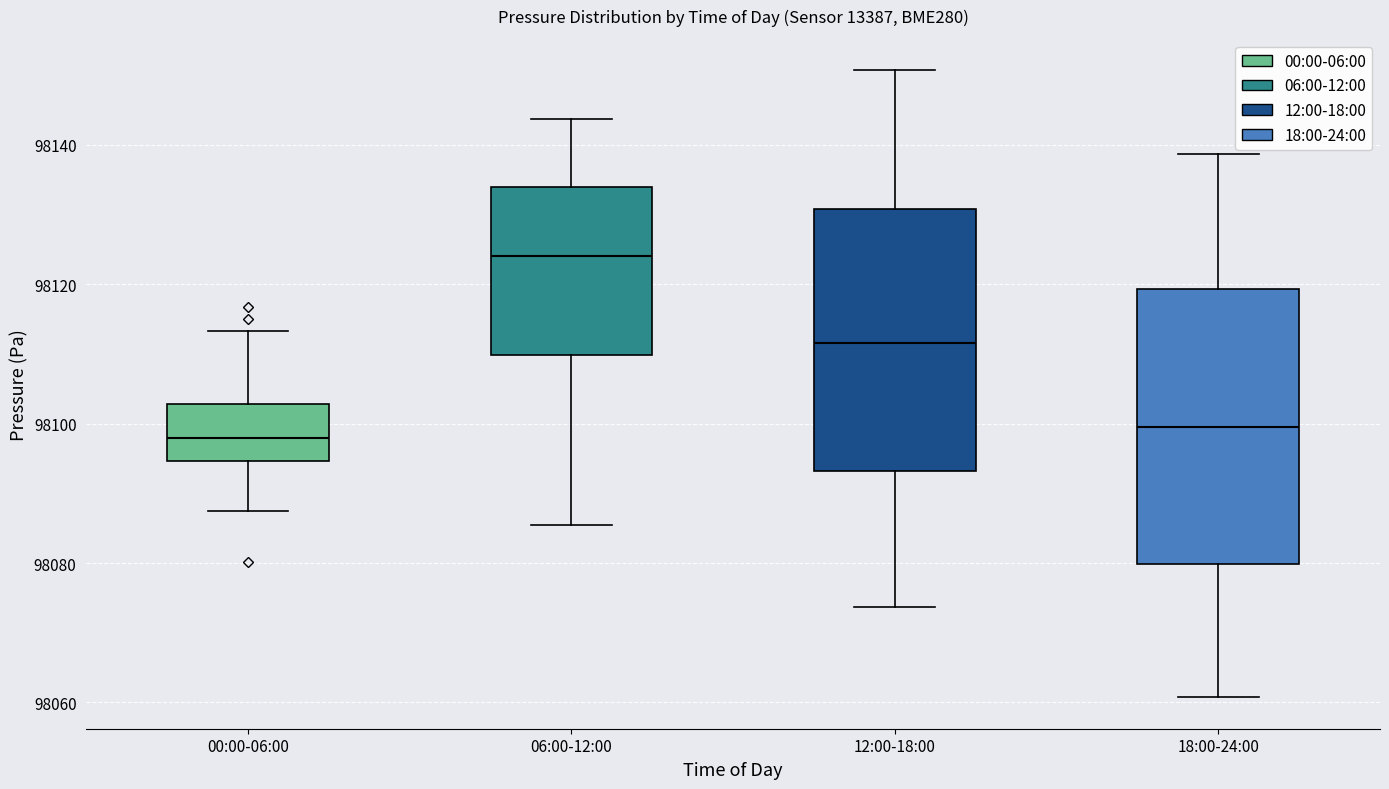

Where does the lower whisker of the box for 18:00-24:00 end on the y-axis? The values are not printed on the chart, so give them approximately, as read against the axis.

98060